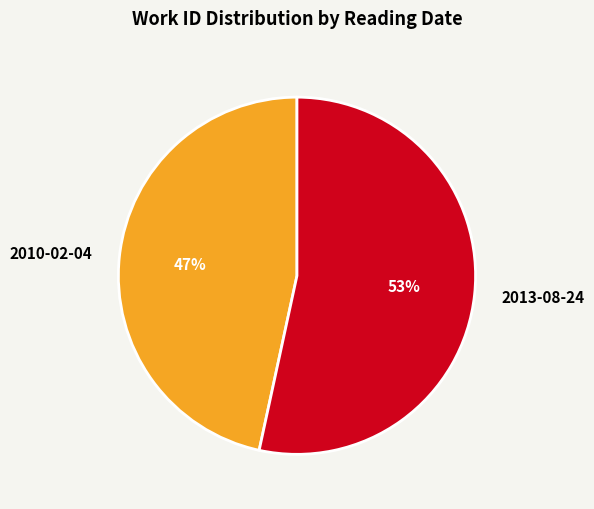

To the nearest percent, what is the combined percentage of 2013-08-24 and 2010-02-04?

100%